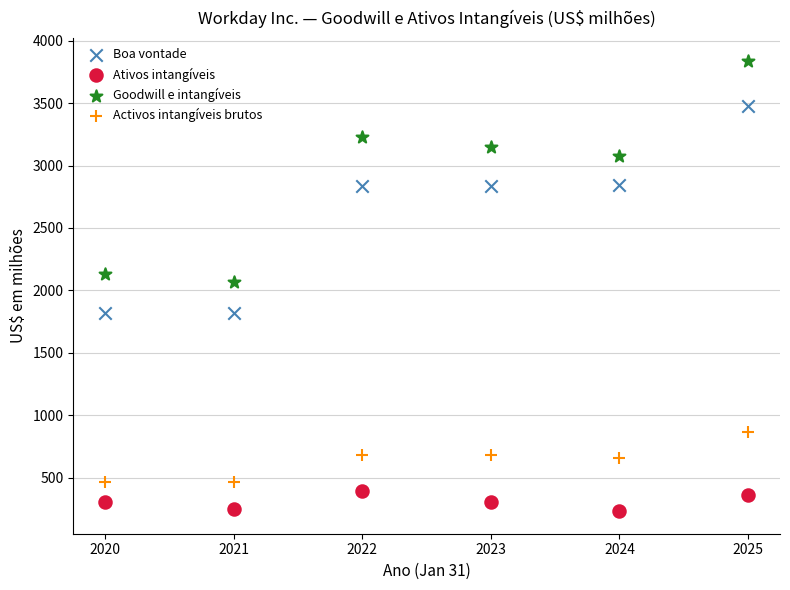

Across all data points, what is the range of X values (max minus min)?

5